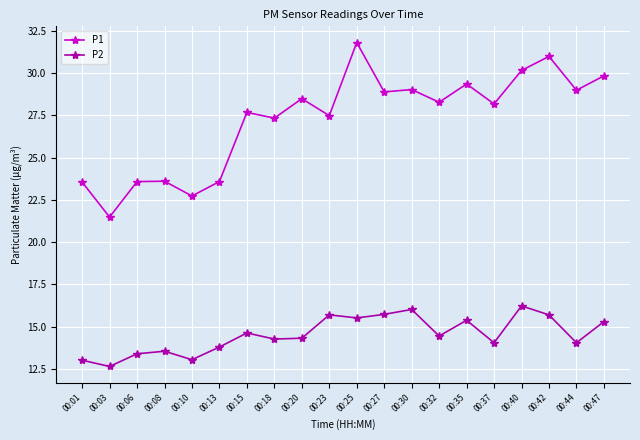

Rank the series by their average value, from lowest to highest.

P2, P1